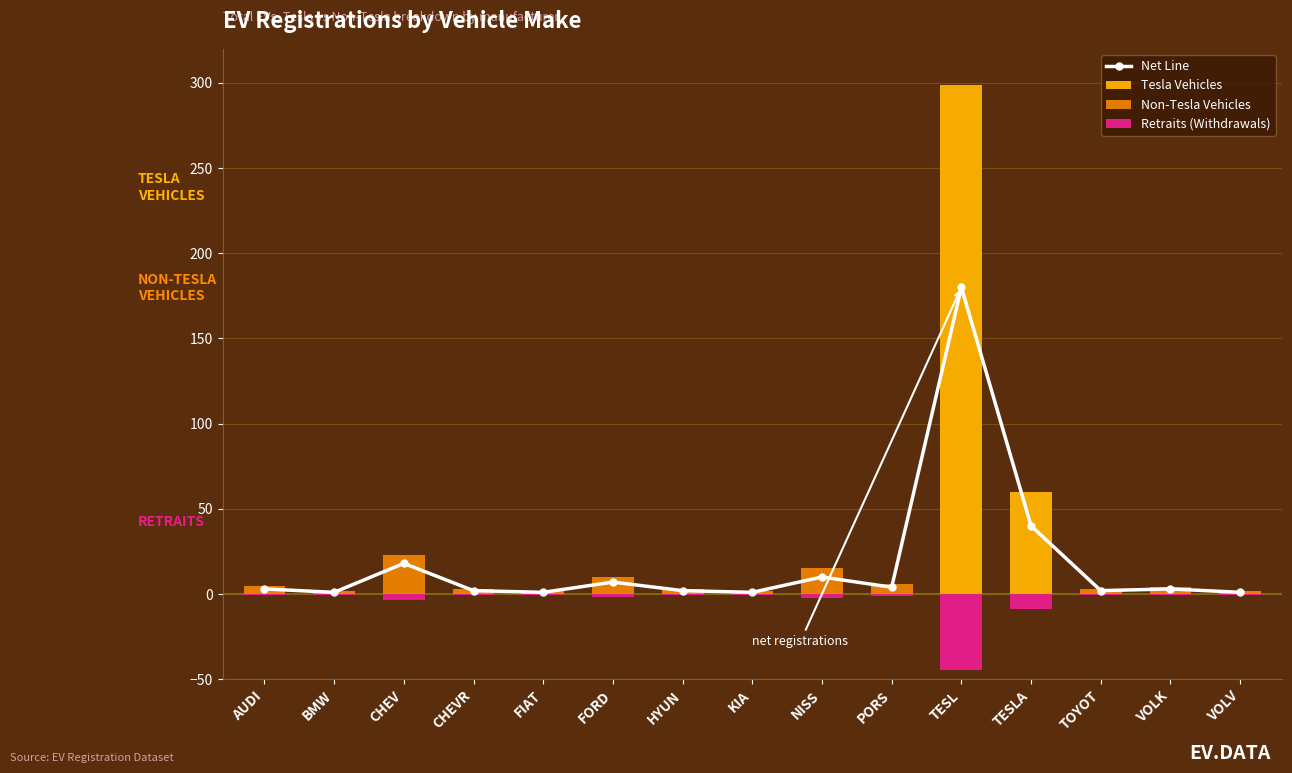

Reading left to right, transcribe all the data shown in this chart.

Net Line: 3.0	1.0	18.0	2.0	1.0	7.0	2.0	1.0	10.0	4.0	180.0	40.0	2.0	3.0	1.0
Tesla Vehicles: 0.0	0.0	0.0	0.0	0.0	0.0	0.0	0.0	0.0	0.0	299.0	60.0	0.0	0.0	0.0
Non-Tesla Vehicles: 5.0	2.0	23.0	3.0	2.0	10.0	3.0	2.0	15.0	6.0	0.0	0.0	3.0	4.0	2.0
Retraits (Withdrawals): -0.8	-0.3	-3.4	-0.4	-0.3	-1.5	-0.4	-0.3	-2.2	-0.9	-44.9	-9.0	-0.4	-0.6	-0.3